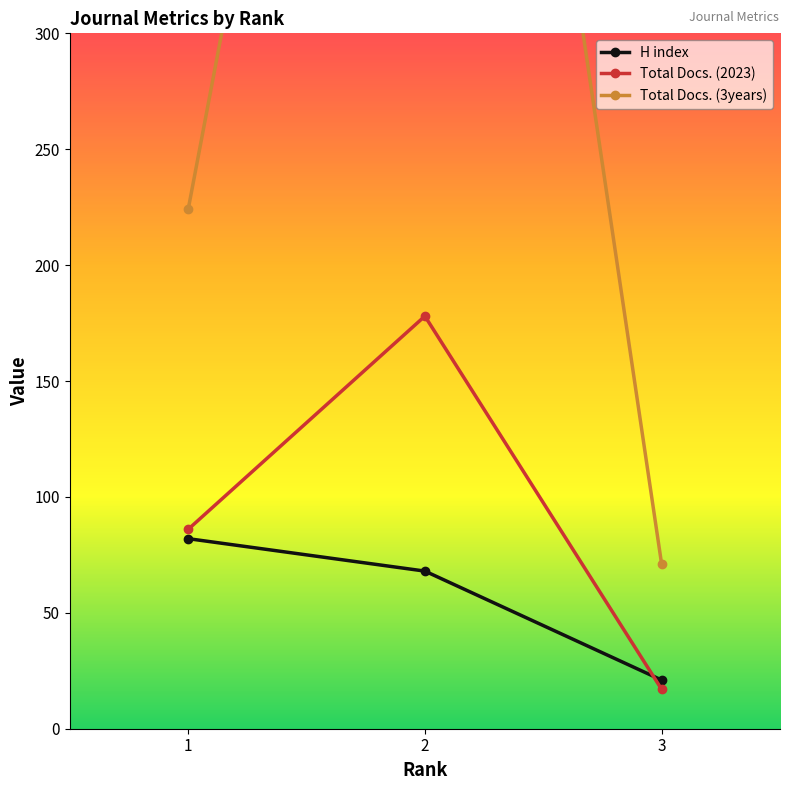

Which has a higher value, 3 or 1?

1